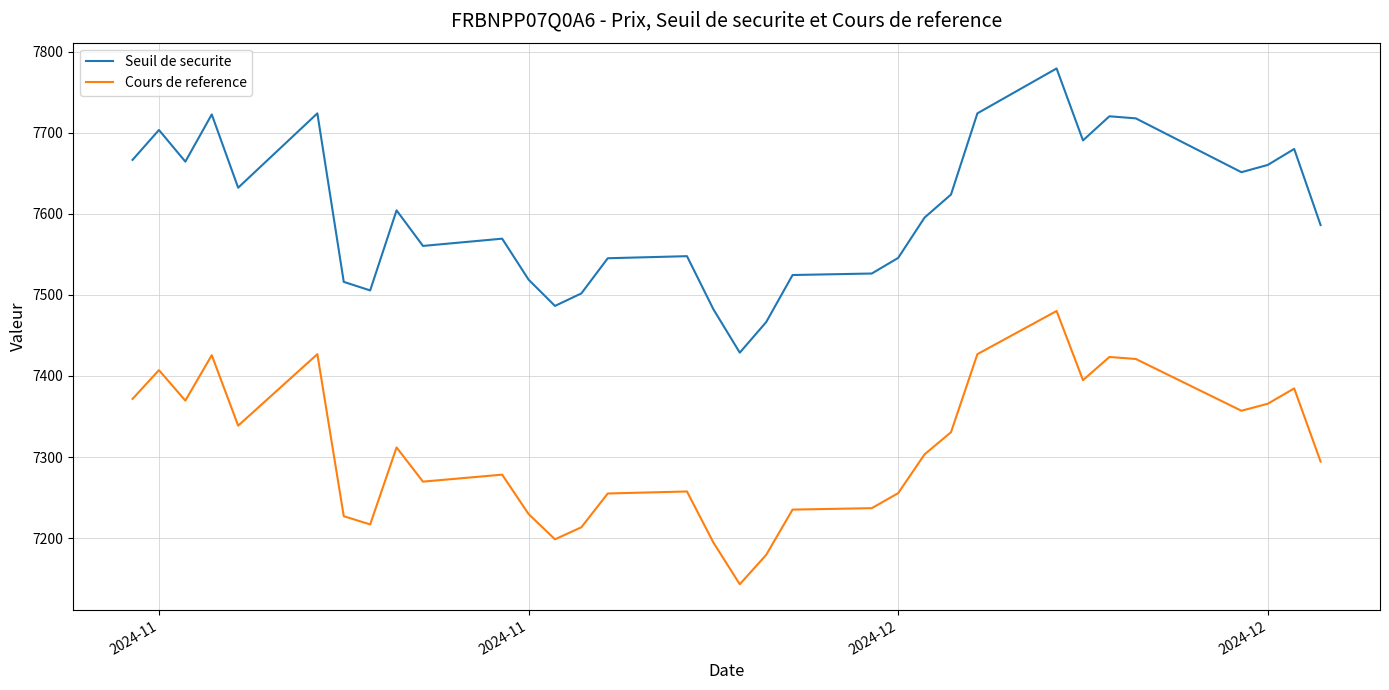

Rank the series by their maximum value, from highest to lowest.

Seuil de securite, Cours de reference